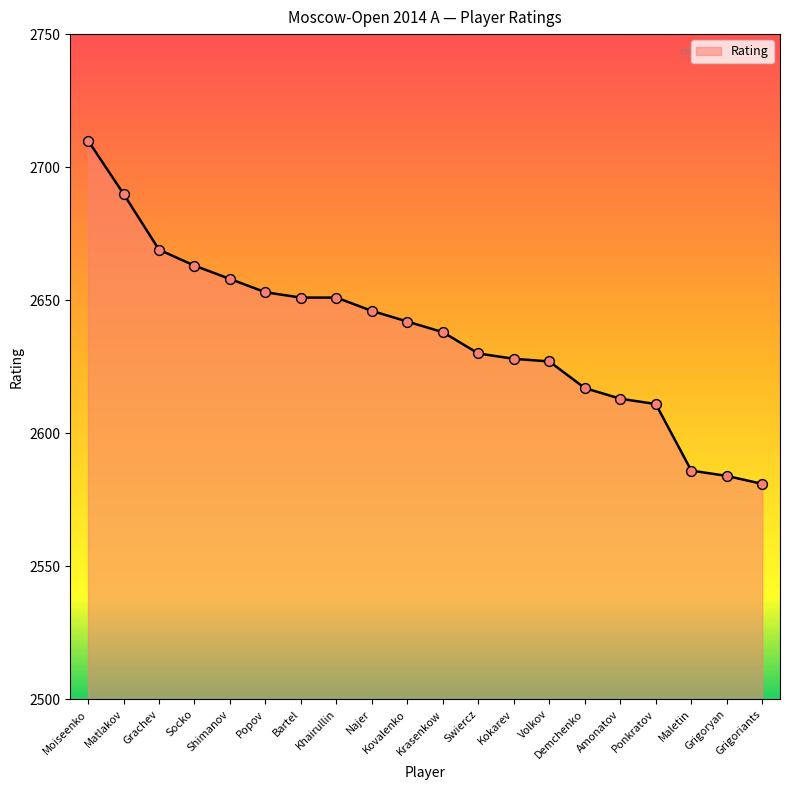

What is the change in value from Najer to Maletin?

-60